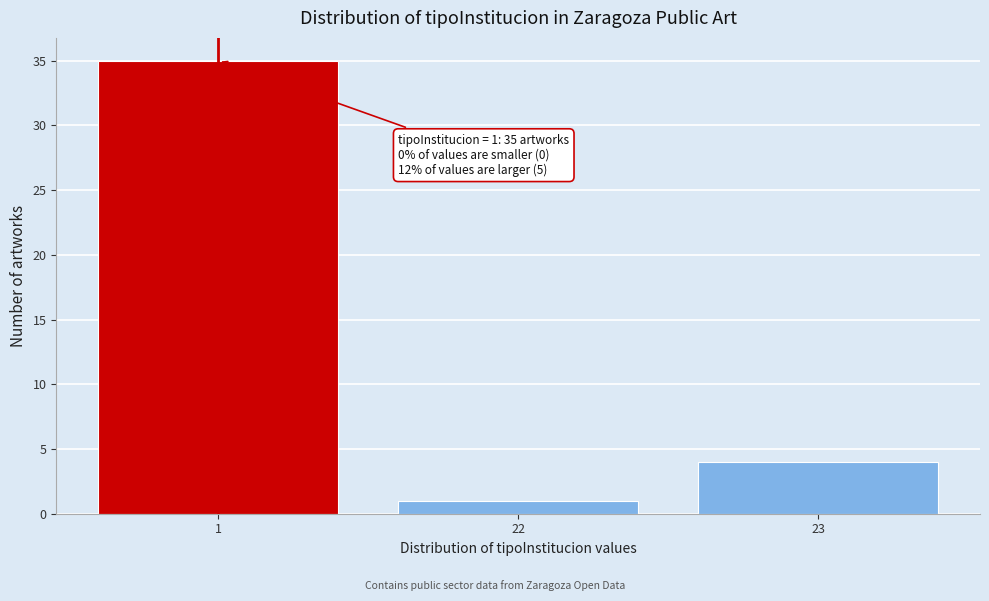

Reading left to right, list all the values displayed in this chart.

1=35	22=1	23=4